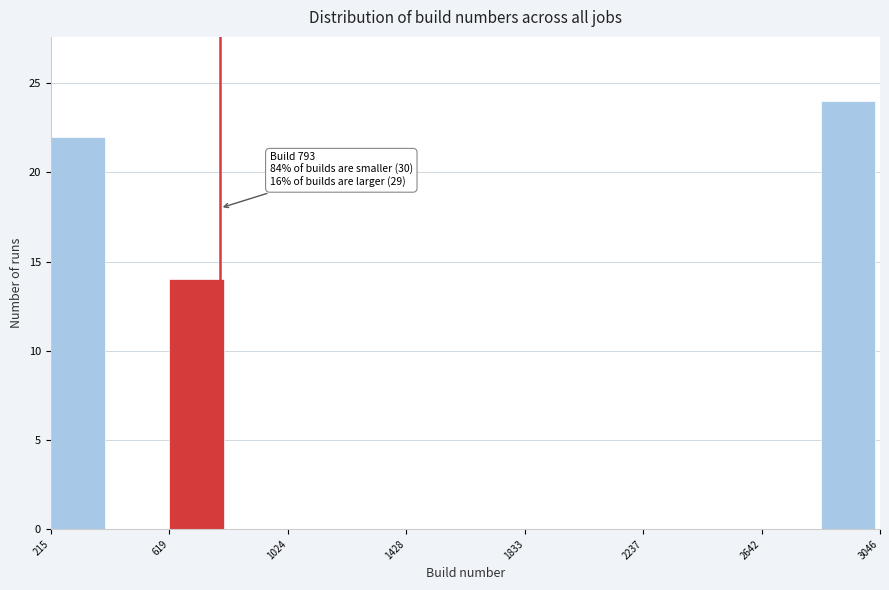

Over which range of the x-axis is the bar tallest?

2850 to 3050